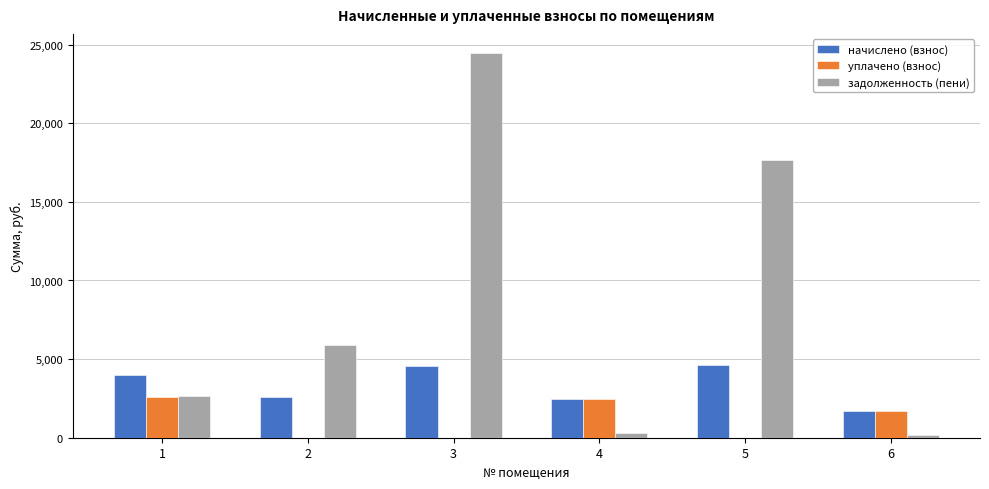

What is the total value across all series at 4?

5214.0